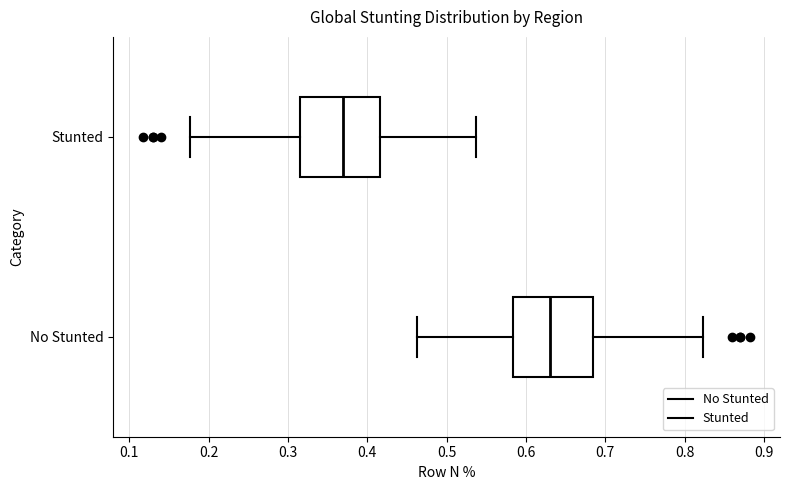

Reading bottom to top, transcribe this box plot: for each box, give where its median line is, the range the box spans, and where its two whiskers end, as read against the x-axis. The values are not printed on the chart, so give them approximately, as read against the axis.

No Stunted: median 0.63, box 0.58 to 0.68, whiskers 0.46 to 0.82
Stunted: median 0.37, box 0.32 to 0.42, whiskers 0.18 to 0.54